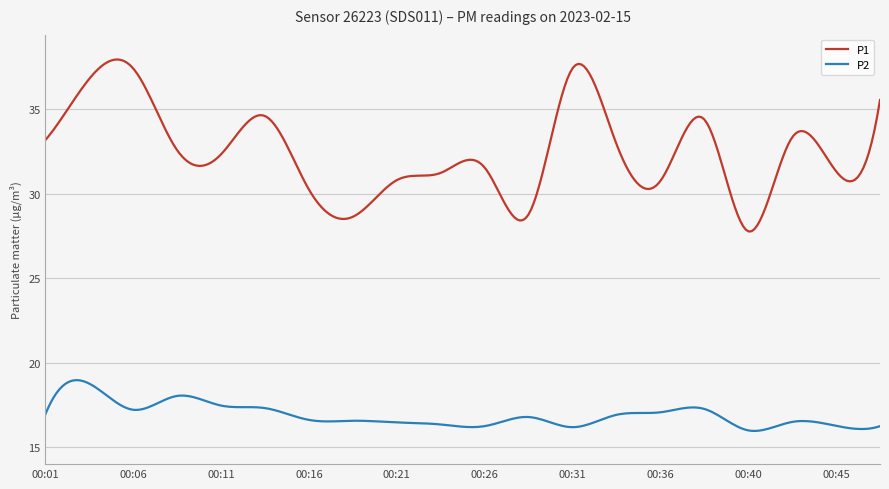

What is the greatest value displayed?

37.9